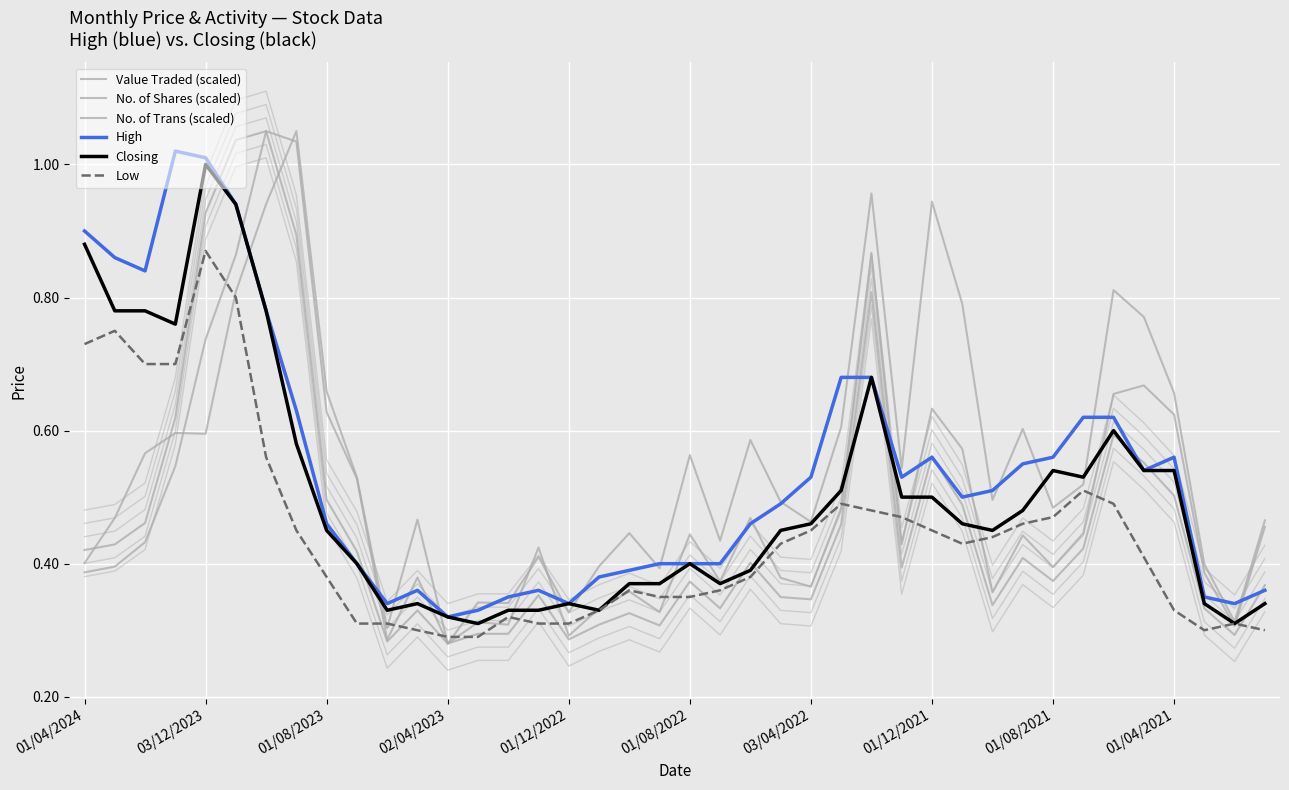

What is the minimum value for High?

0.3